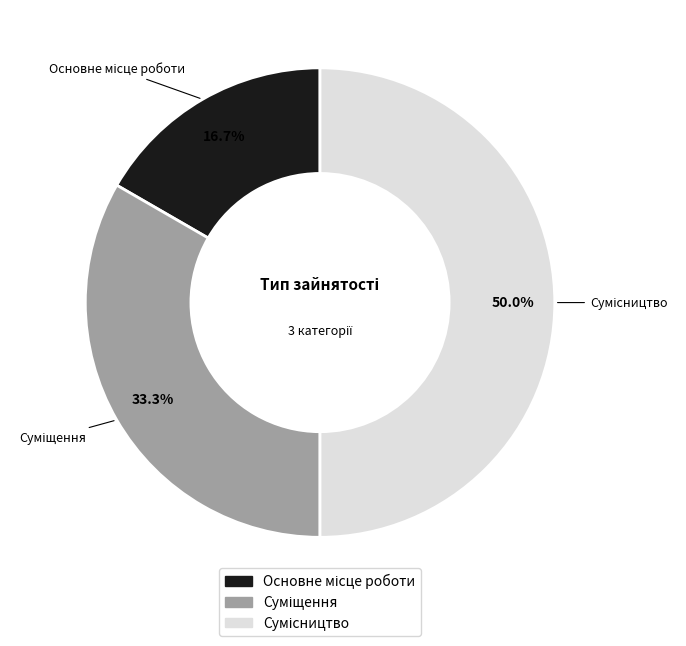

Count the number of slices in the pie.

3